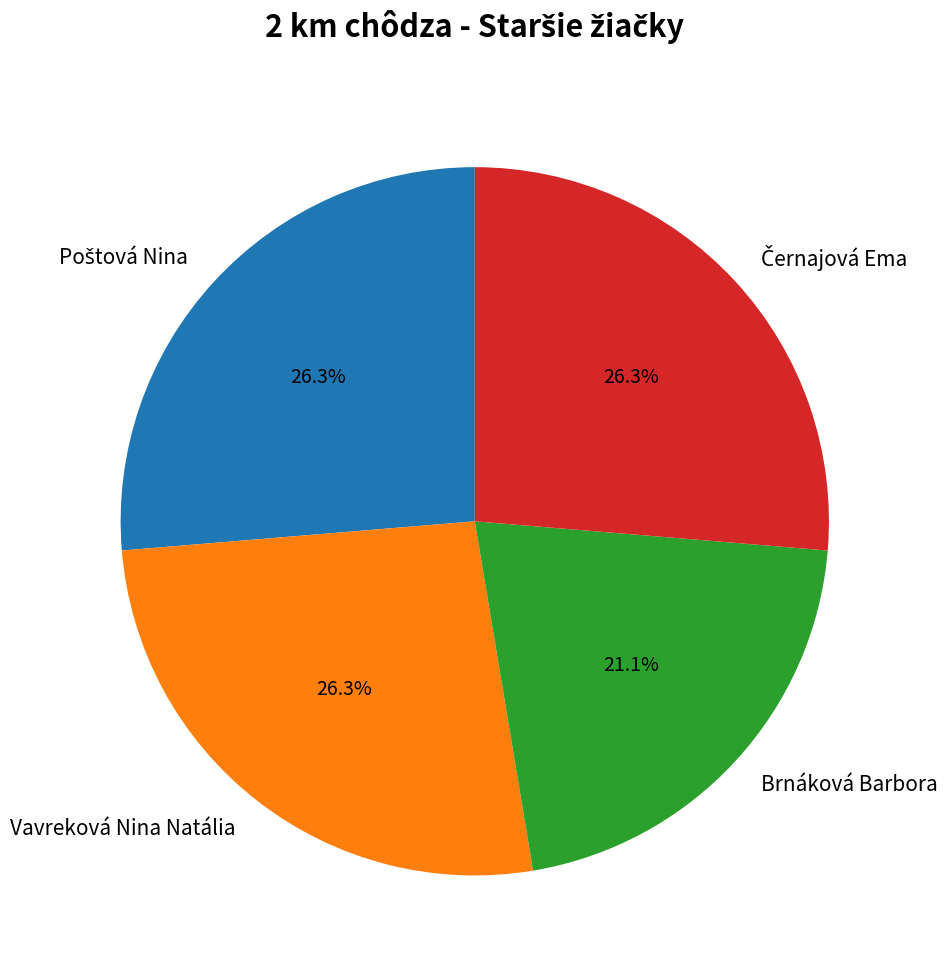

What is the smallest slice in the pie chart?

Brnáková Barbora